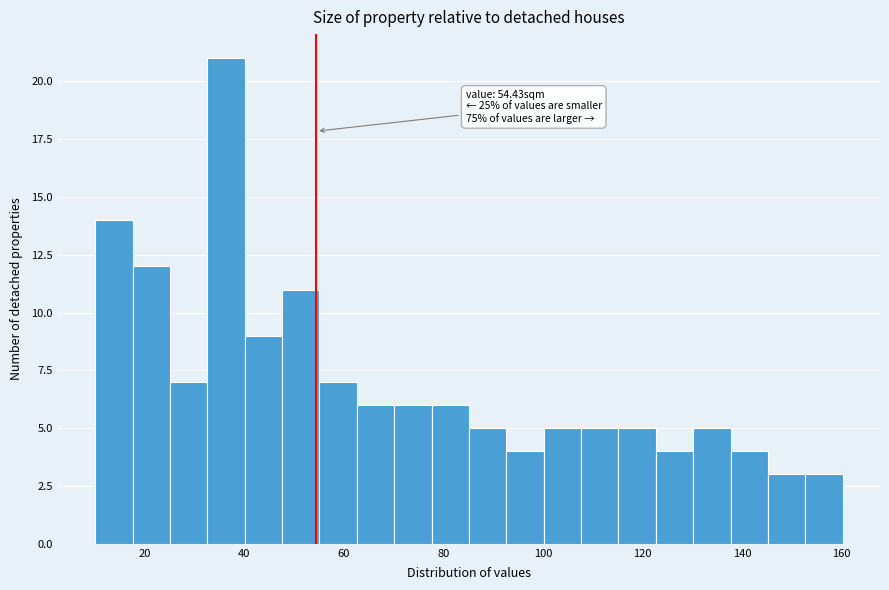

Read against the x-axis, roughly where is the centre of the tallest bar?

36